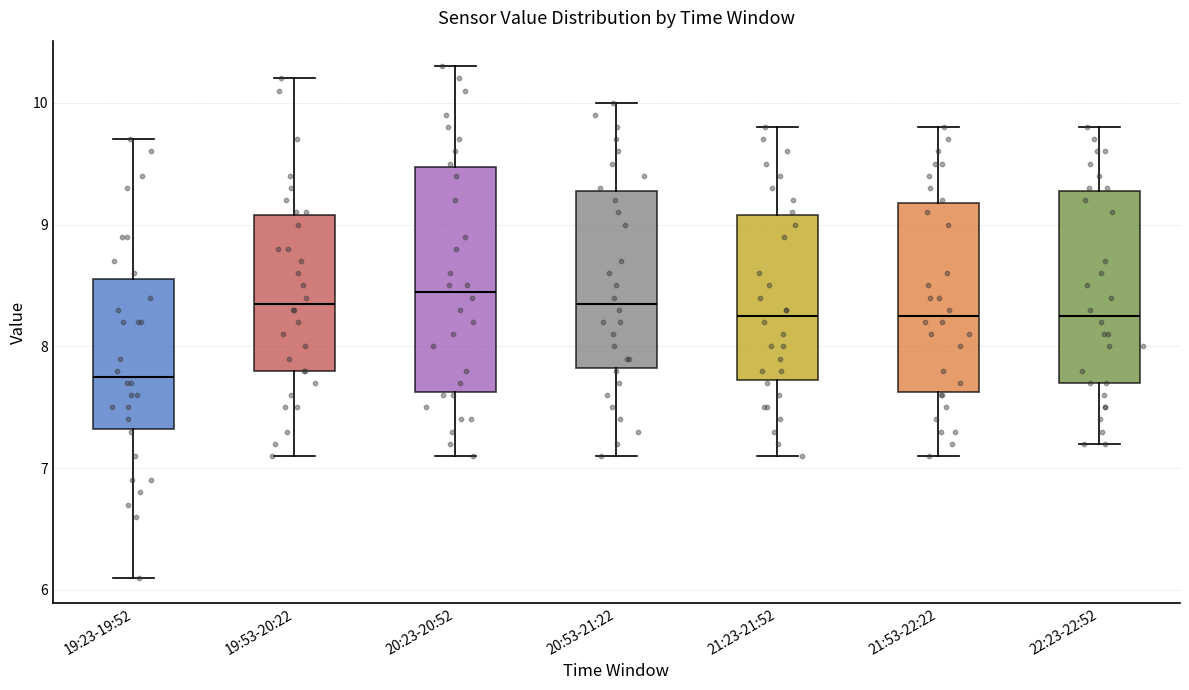

Reading left to right, transcribe this box plot: for each box, give where its median line is, the range the box spans, and where its two whiskers end, as read against the y-axis. The values are not printed on the chart, so give them approximately, as read against the axis.

19:23-19:52: median 7.8, box 7.3 to 8.6, whiskers 6.1 to 9.7
19:53-20:22: median 8.4, box 7.8 to 9.1, whiskers 7.1 to 10.2
20:23-20:52: median 8.5, box 7.6 to 9.5, whiskers 7.1 to 10.3
20:53-21:22: median 8.4, box 7.8 to 9.3, whiskers 7.1 to 10.0
21:23-21:52: median 8.3, box 7.7 to 9.1, whiskers 7.1 to 9.8
21:53-22:22: median 8.3, box 7.6 to 9.2, whiskers 7.1 to 9.8
22:23-22:52: median 8.3, box 7.7 to 9.3, whiskers 7.2 to 9.8